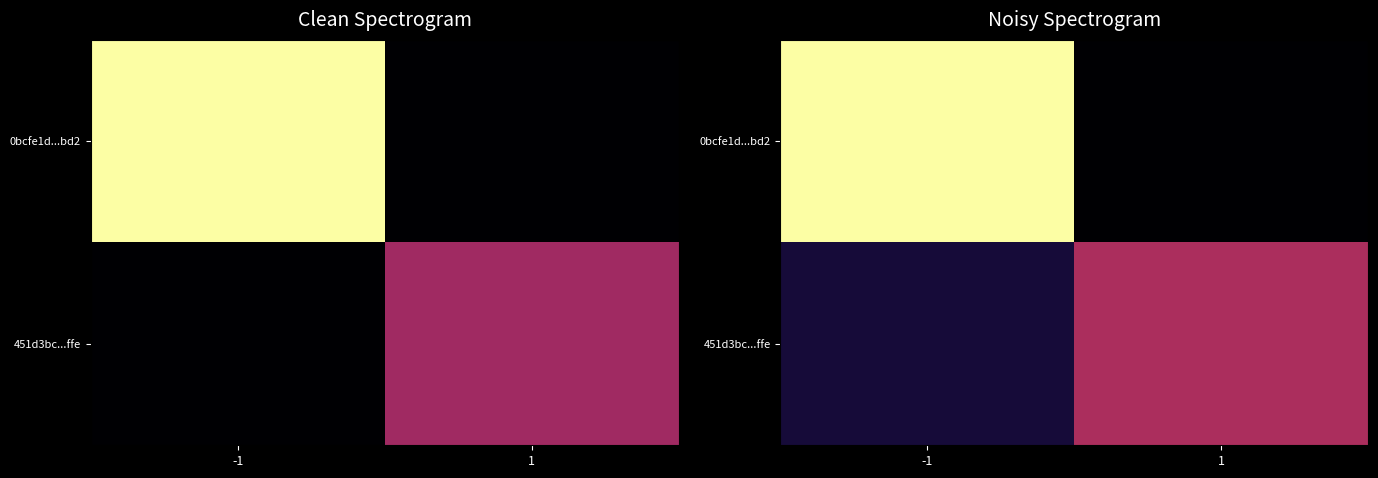

What is the difference between the highest and lowest values at 1?

28.9